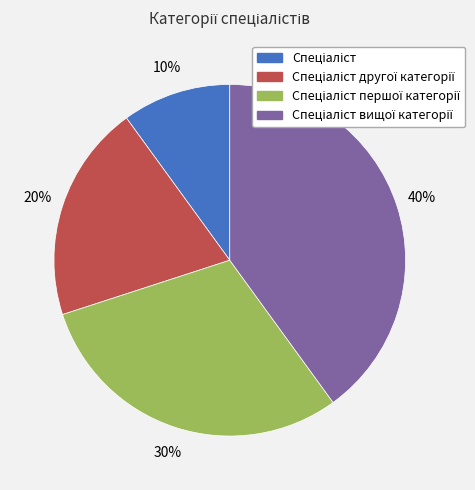

Is there a majority slice in this chart?

No